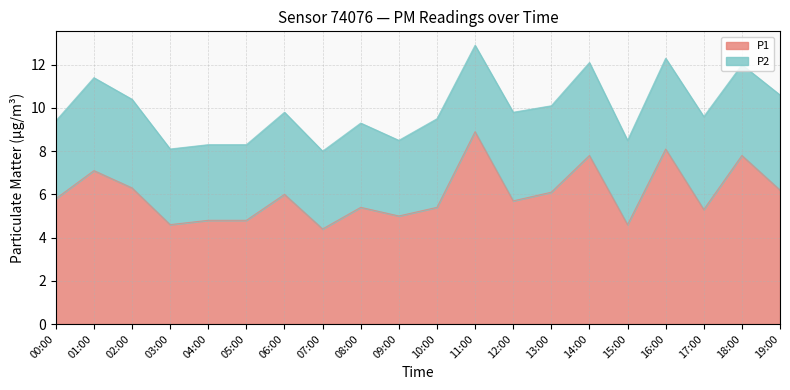

Rank the categories by value from lowest to highest.

07:00, 03:00, 15:00, 04:00, 05:00, 09:00, 17:00, 08:00, 10:00, 12:00, 00:00, 06:00, 13:00, 19:00, 02:00, 01:00, 14:00, 18:00, 16:00, 11:00